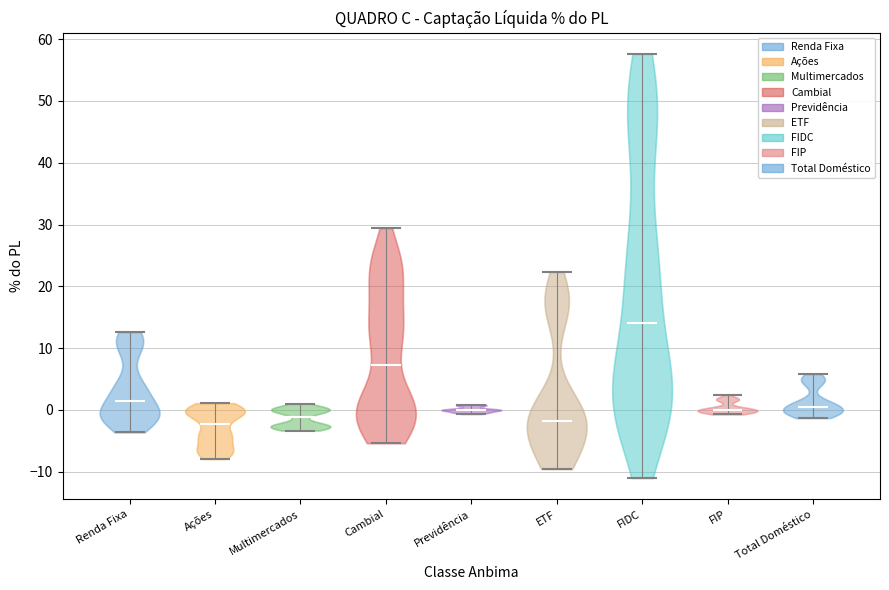

Reading left to right, read every violin against the y-axis: where its median line is, and the lowest and highest points it reaches. The values are not printed on the chart, so give them approximately, as read against the axis.

Renda Fixa: median line 1, lowest point -4, highest point 13
Ações: median line -2, lowest point -8, highest point 1
Multimercados: median line -1, lowest point -3, highest point 1
Cambial: median line 7, lowest point -5, highest point 29
Previdência: median line 0, lowest point -1, highest point 1
ETF: median line -2, lowest point -10, highest point 22
FIDC: median line 14, lowest point -11, highest point 58
FIP: median line 0, lowest point -1, highest point 2
Total Doméstico: median line 0, lowest point -1, highest point 6